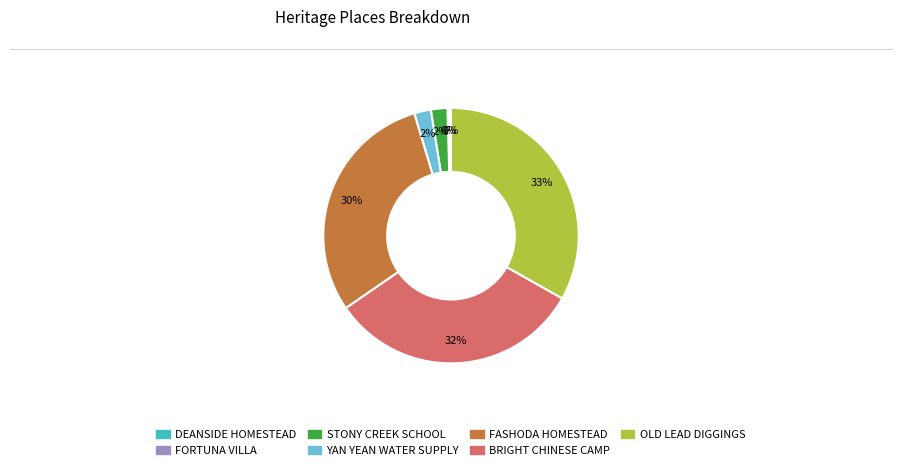

Which slice is the largest?

OLD LEAD DIGGINGS